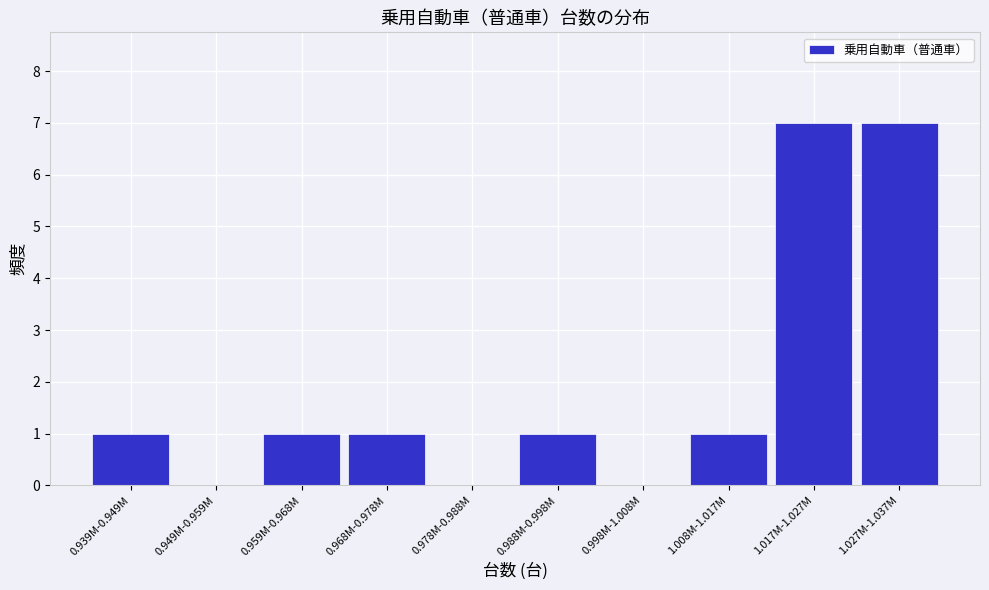

Reading left to right, extract all data points from this chart.

0.939M-0.949M=1	0.949M-0.959M=0	0.959M-0.968M=1	0.968M-0.978M=1	0.978M-0.988M=0	0.988M-0.998M=1	0.998M-1.008M=0	1.008M-1.017M=1	1.017M-1.027M=7	1.027M-1.037M=7